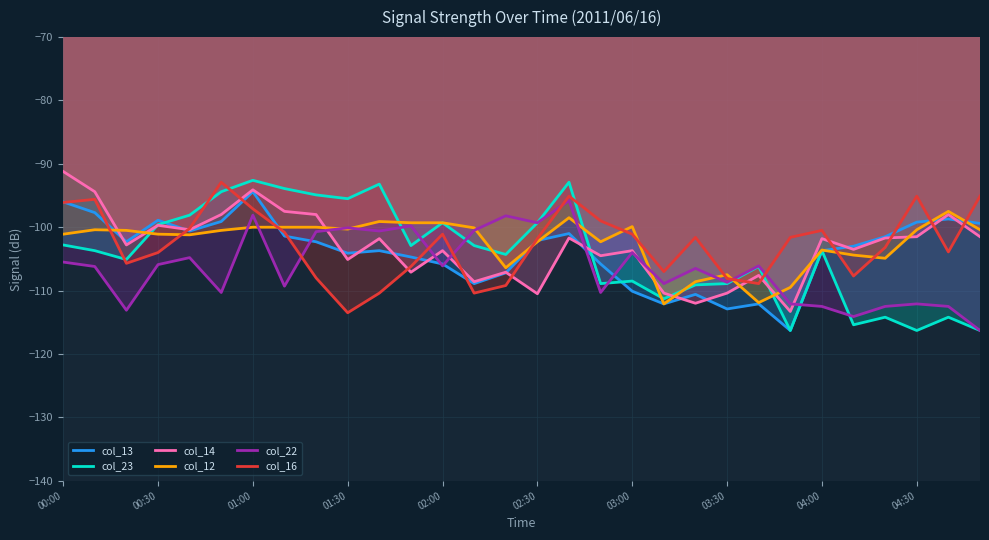

Which series ends up on top after the final intersection of col_12 and col_14?

col_12